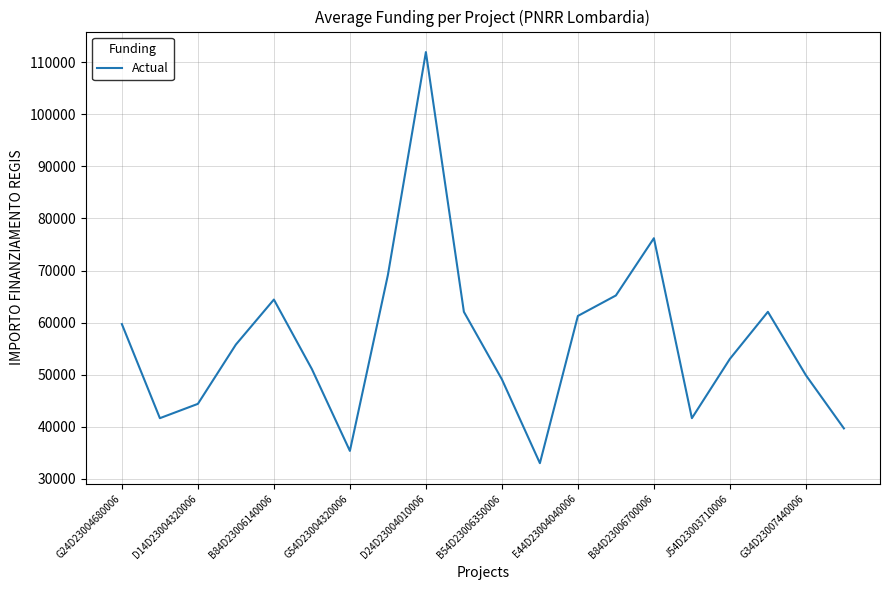

What is the maximum value shown in the chart?

111949.1